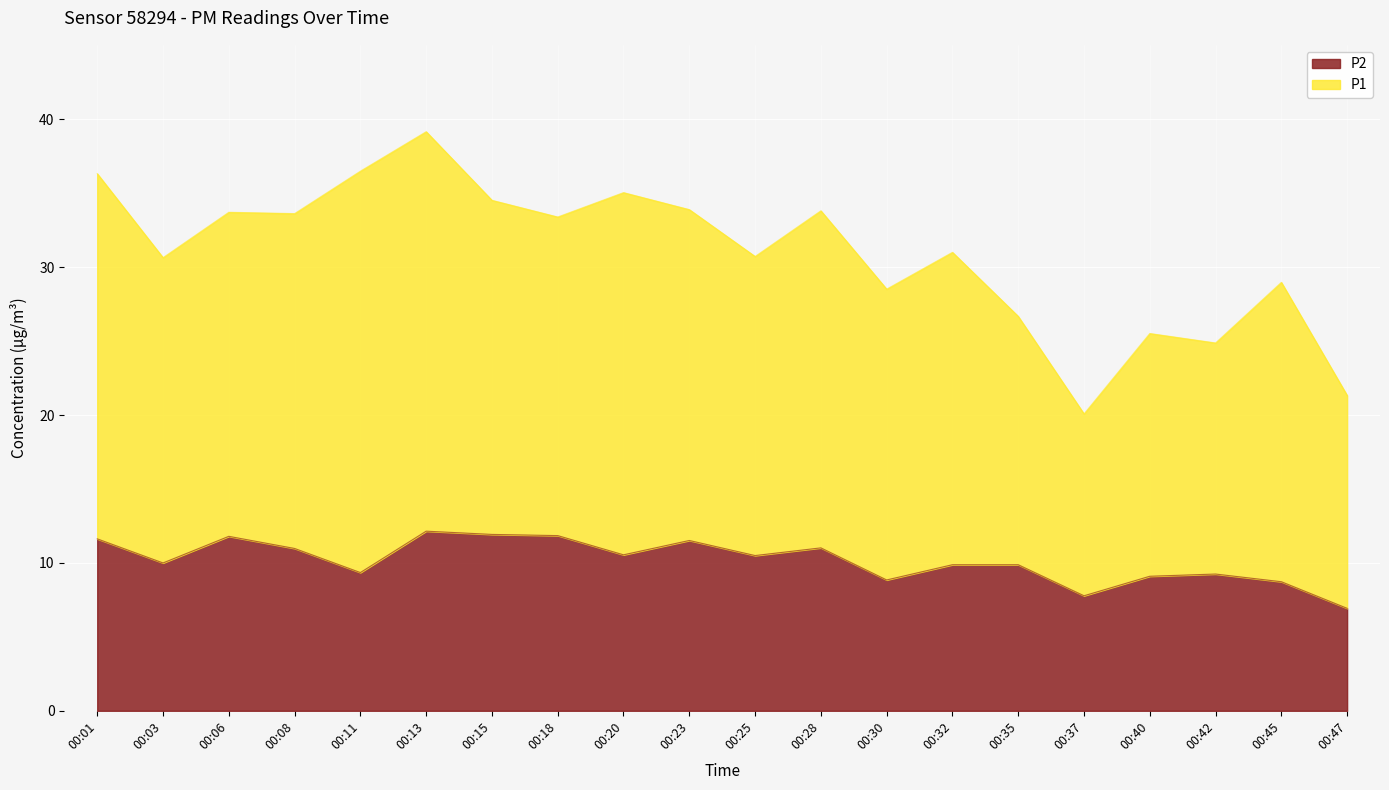

Reading left to right, what are all the values shown in this chart?

00:01=11.6	00:03=10.0	00:06=11.8	00:08=11.0	00:11=9.3	00:13=12.2	00:15=11.9	00:18=11.8	00:20=10.6	00:23=11.5	00:25=10.5	00:28=11.0	00:30=8.8	00:32=9.9	00:35=9.9	00:37=7.8	00:40=9.1	00:42=9.2	00:45=8.7	00:47=6.9